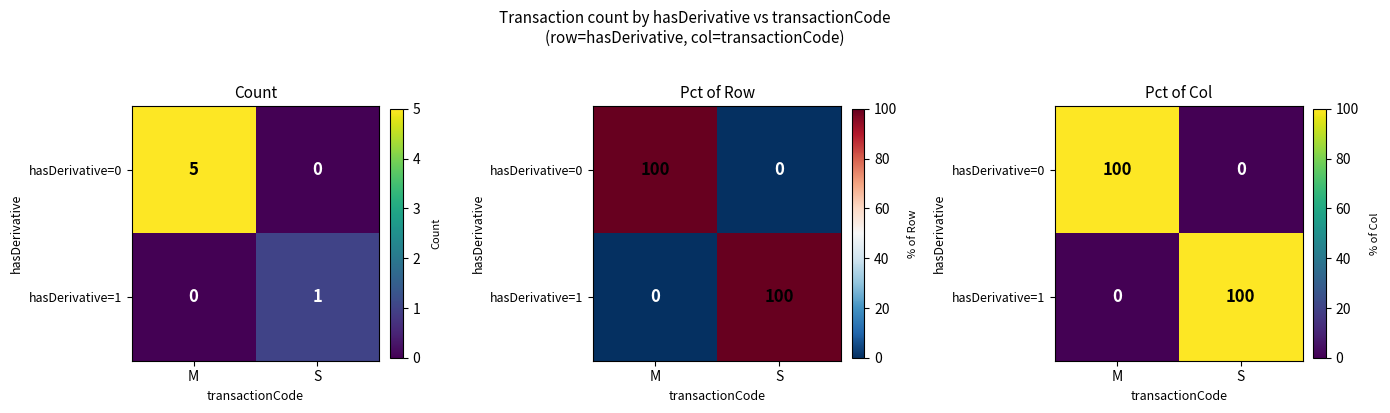

The value of hasDerivative=1 at M is 64. True or false?

False